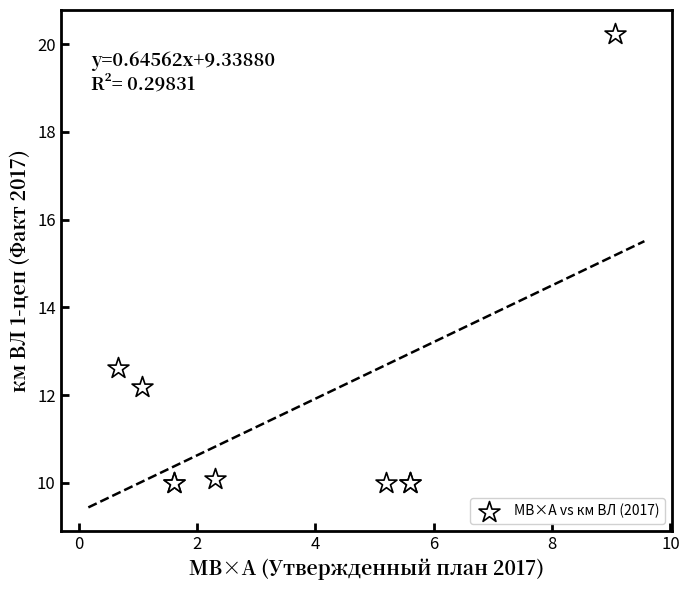

What Y value in the scatter plot is closest to 15?

12.6